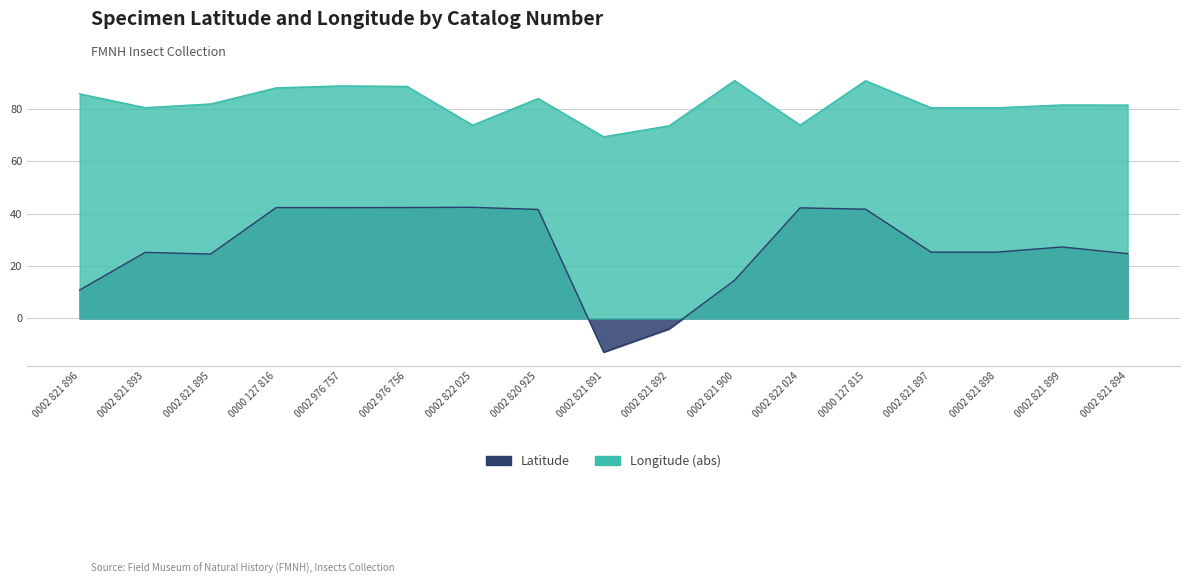

Read the Longitude value at 0002 821 891.

69.3